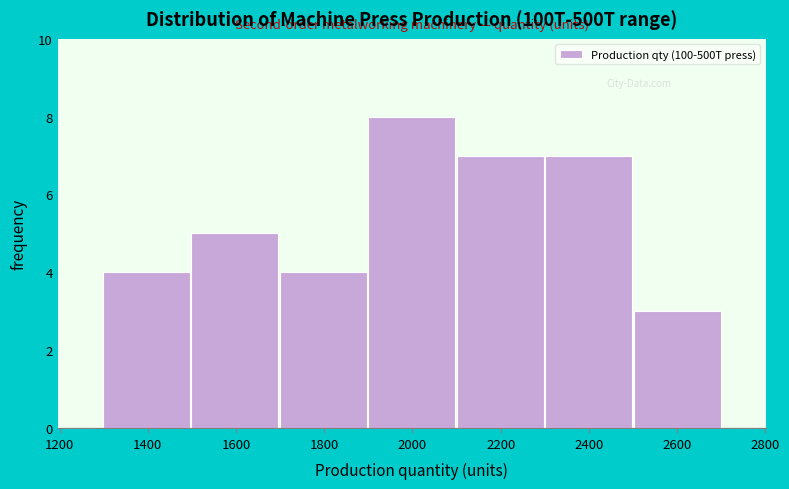

Reading left to right, list every bar in this chart as the range it spans on the x-axis followed by its height. Neither the bar edges nor the heights are printed on the chart, so give them approximately, as read against the axes.

1300 to 1500: 4
1500 to 1700: 5
1700 to 1900: 4
1900 to 2100: 8
2100 to 2300: 7
2300 to 2500: 7
2500 to 2700: 3